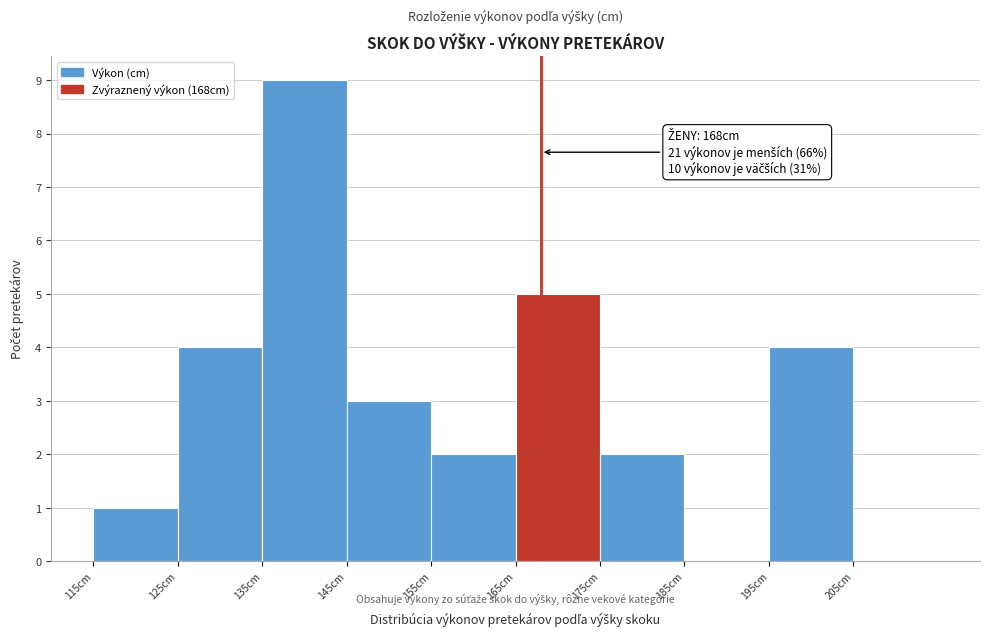

Which range on the x-axis has the tallest bar?

135 to 145